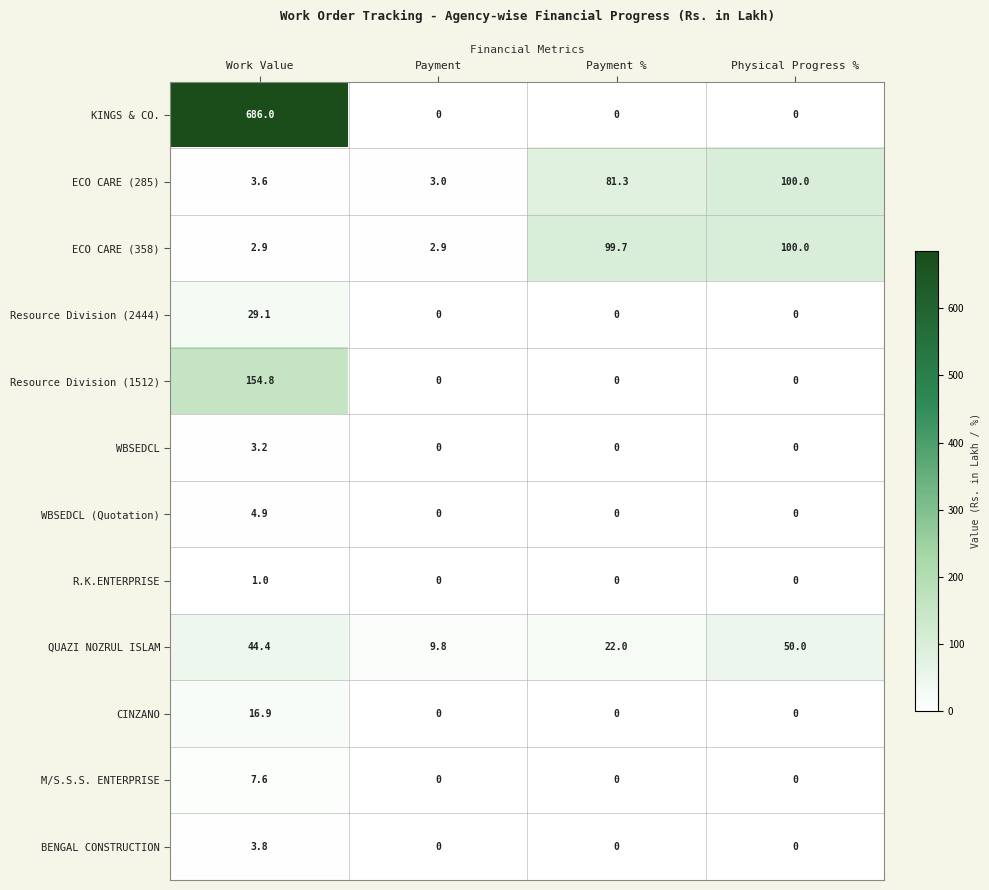

True or false: M/S.S.S. ENTERPRISE has a value of 3.4 at Payment.

False